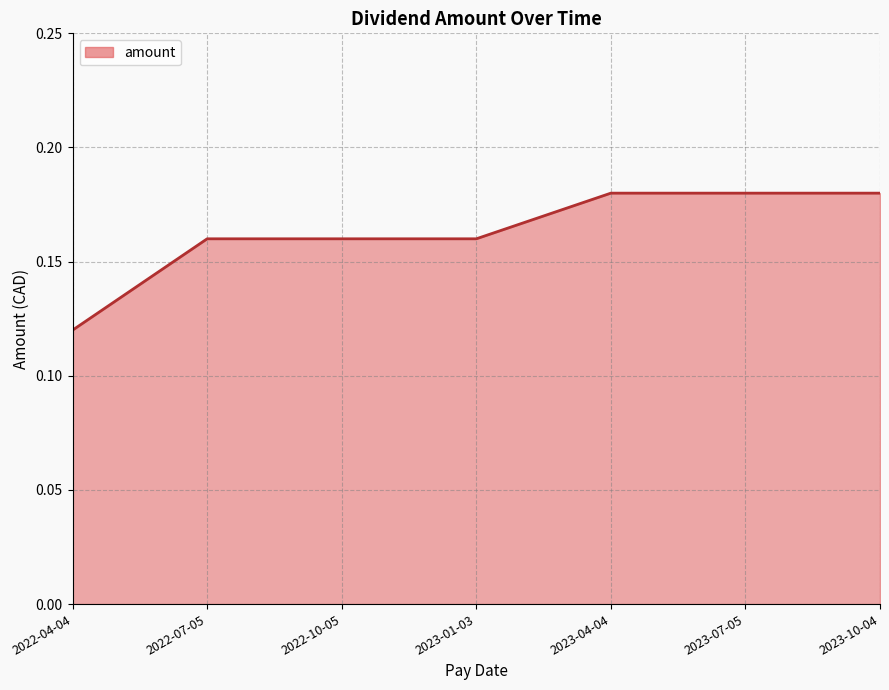

Which label corresponds to the smallest value in the chart?

2022-04-04